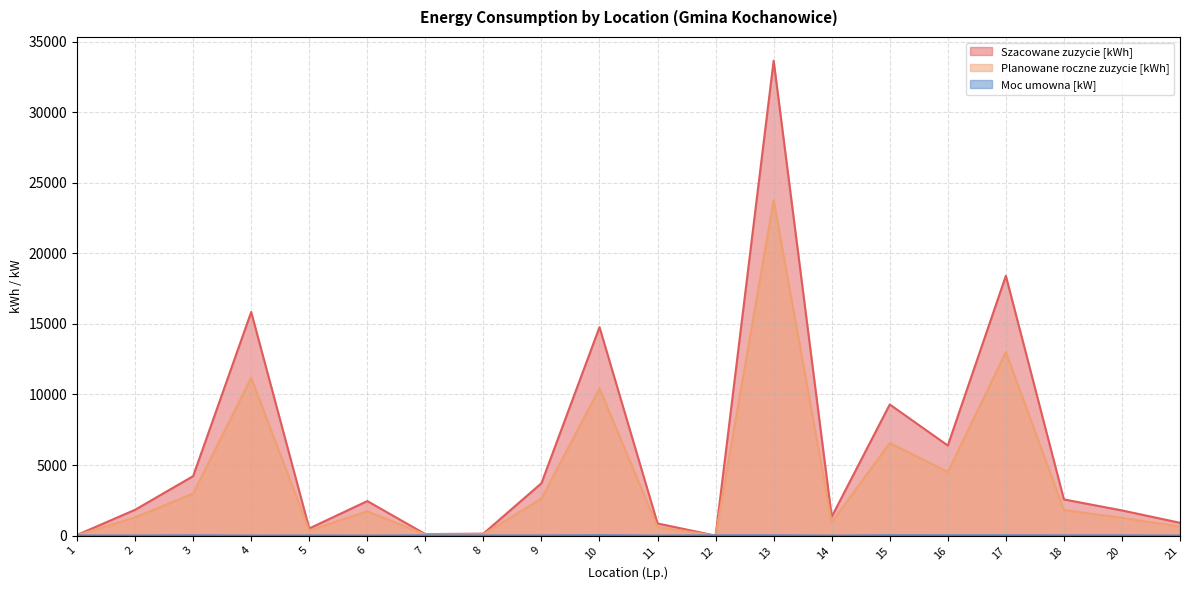

Reading left to right, list all the values displayed in this chart.

Szacowane zuzycie [kWh]: 48	1833	4217	15843	510	2449	109	142	3713	14770	864	0	33646	1339	9293	6384	18408	2567	1786	910
Planowane roczne zuzycie [kWh]: 34	1294	2977	11183	360	1729	77	100	2621	10426	610	0	23750	945	6560	4506	12994	1812	1261	642
Moc umowna [kW]: 9	7	17	5	10	3	17	11	11	24	5	17	20	2	22	20	20	14	14	5